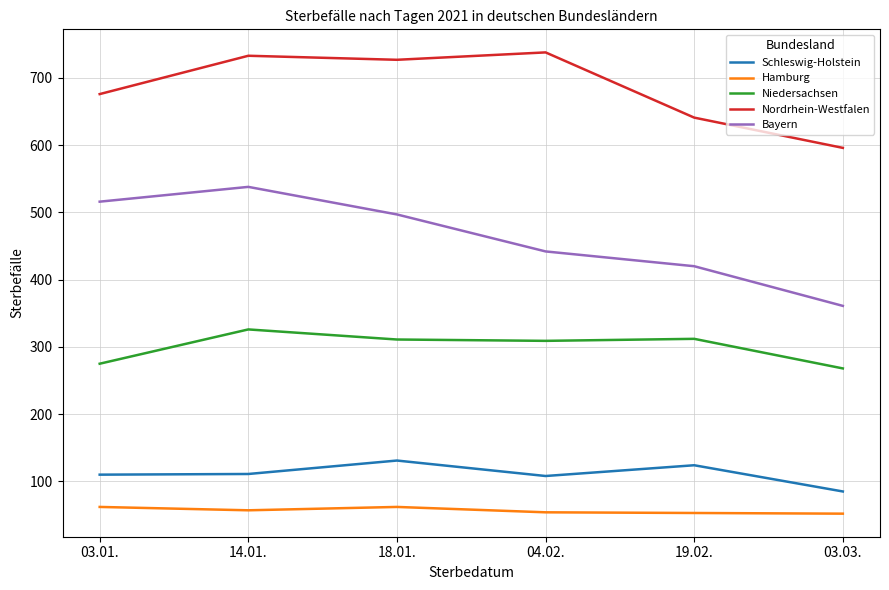

True or false: Schleswig-Holstein has more than 2 points higher than both neighbors.

False